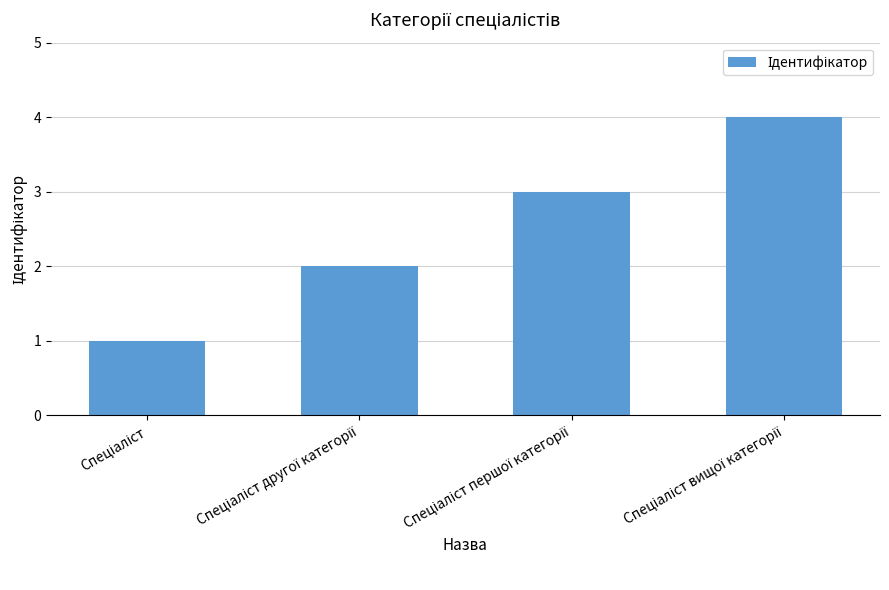

What is the maximum value shown in the chart?

4